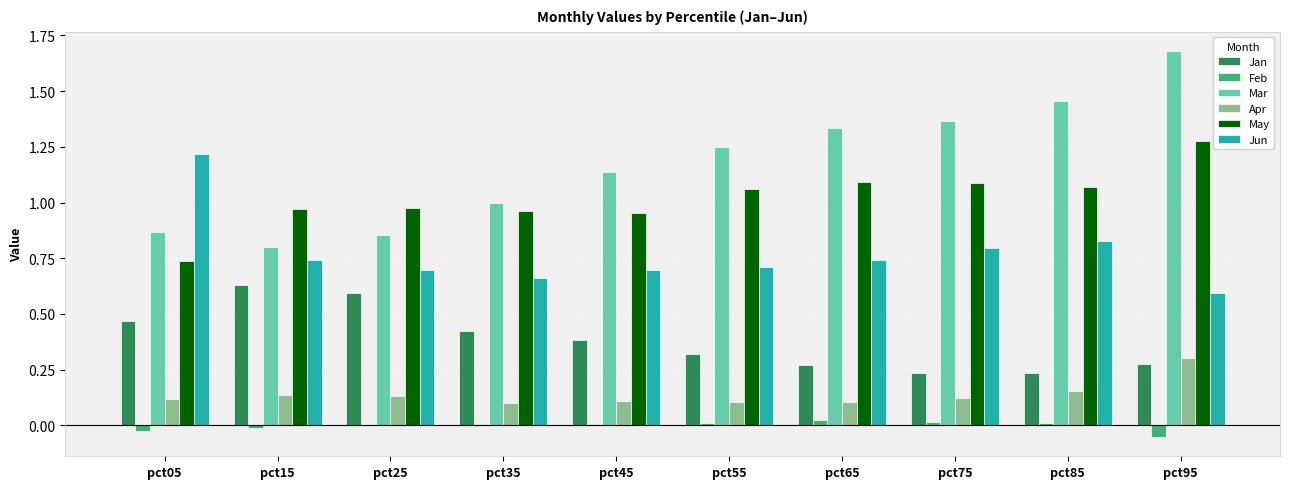

The value of Jun at pct85 is 0.8. True or false?

True